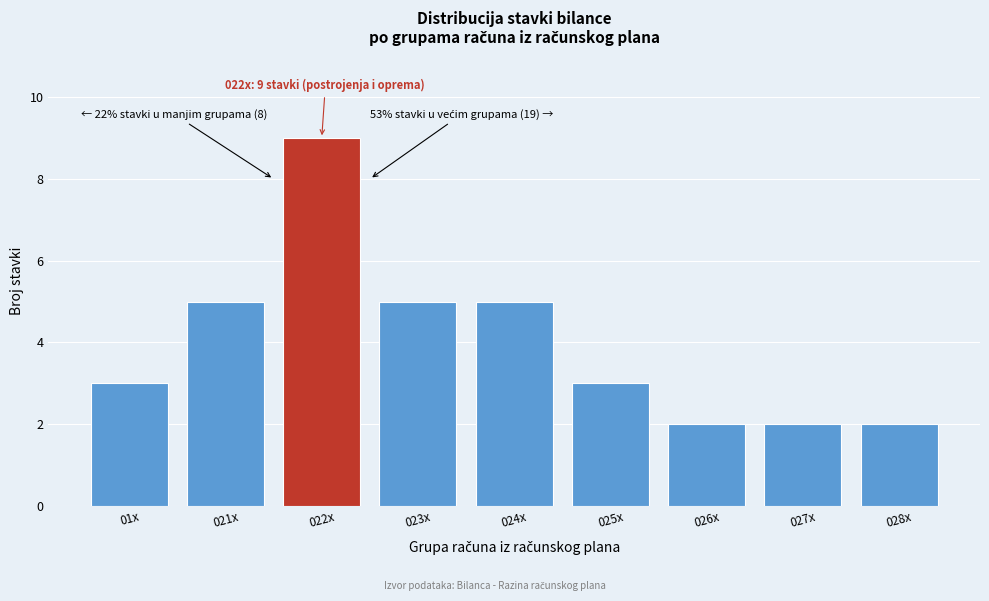

Reading left to right, transcribe all the data shown in this chart.

01x=3	021x=5	022x=9	023x=5	024x=5	025x=3	026x=2	027x=2	028x=2